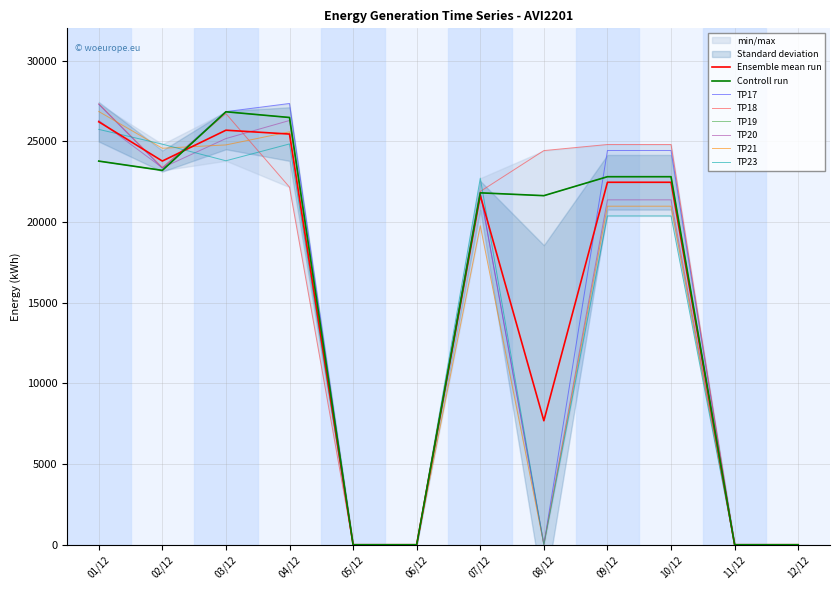

What is the label of the 6th point from the right?

07/12